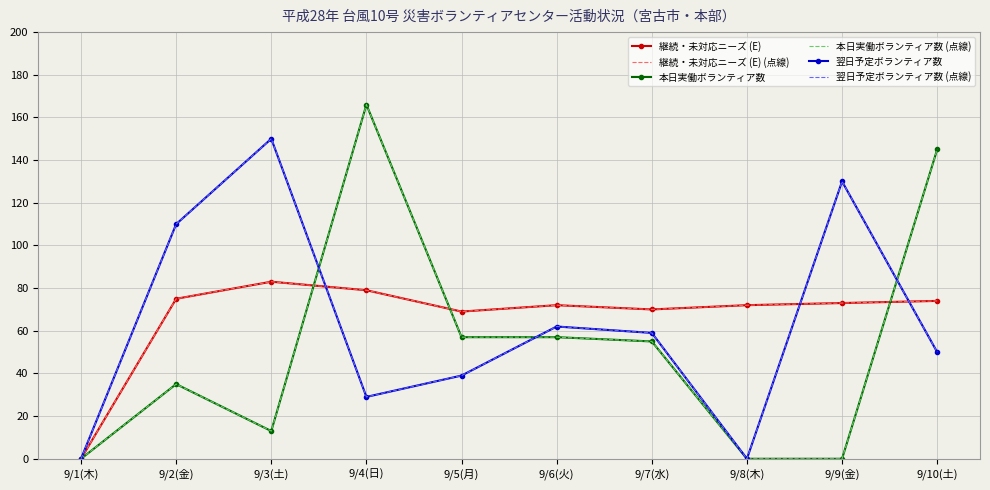

At which category does 本日実働ボランティア数 (点線) reach its first local valley?

9/3(土)